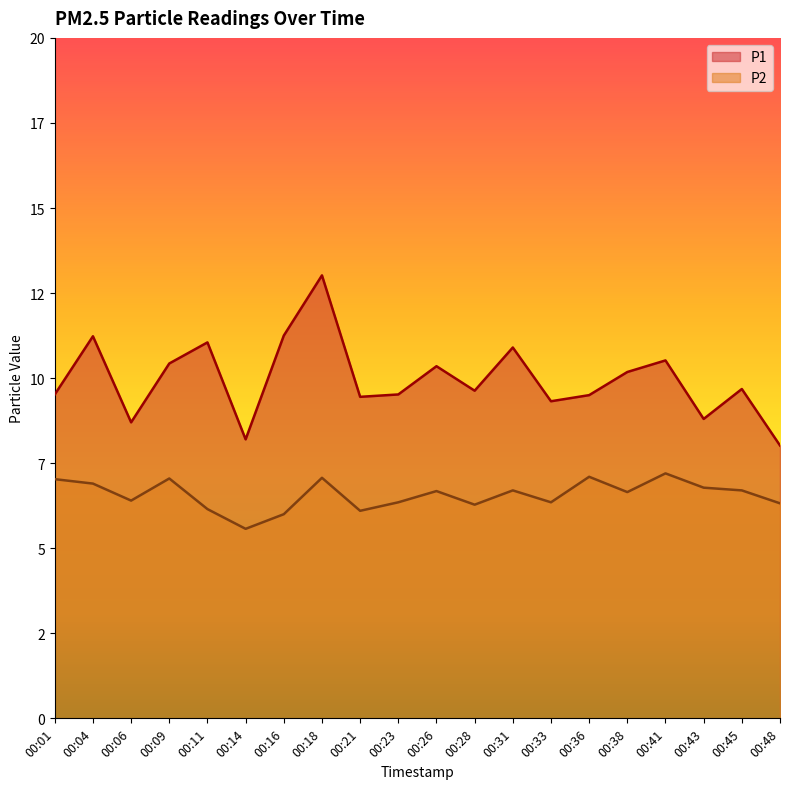

True or false: P1 and P2 cross at least once.

False